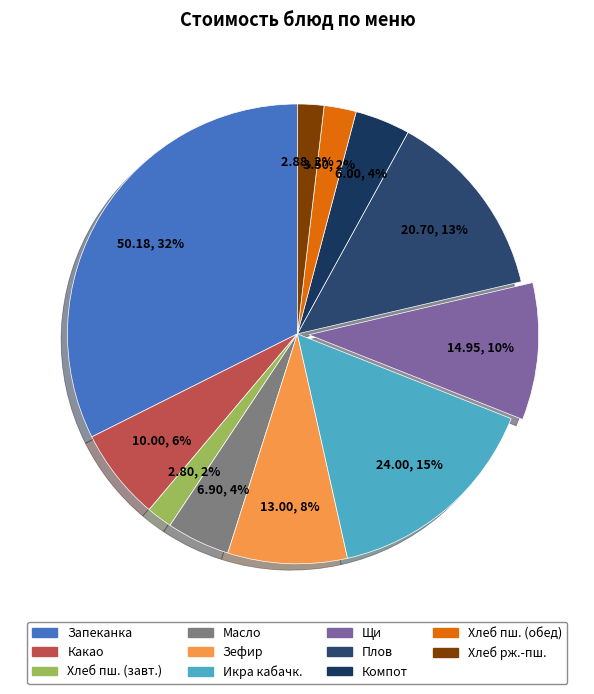

How many segments does this pie chart have?

11